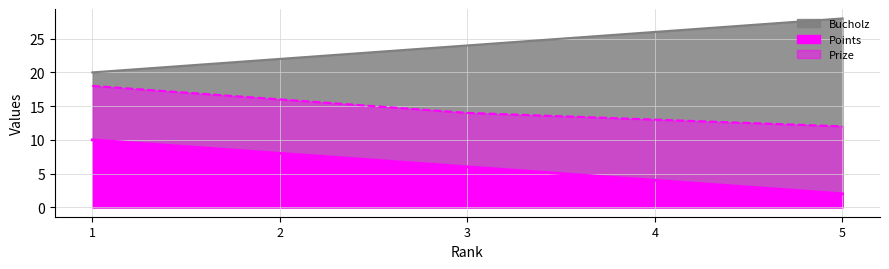

Rank the series by their maximum value, from highest to lowest.

Points, Prize, Bucholz